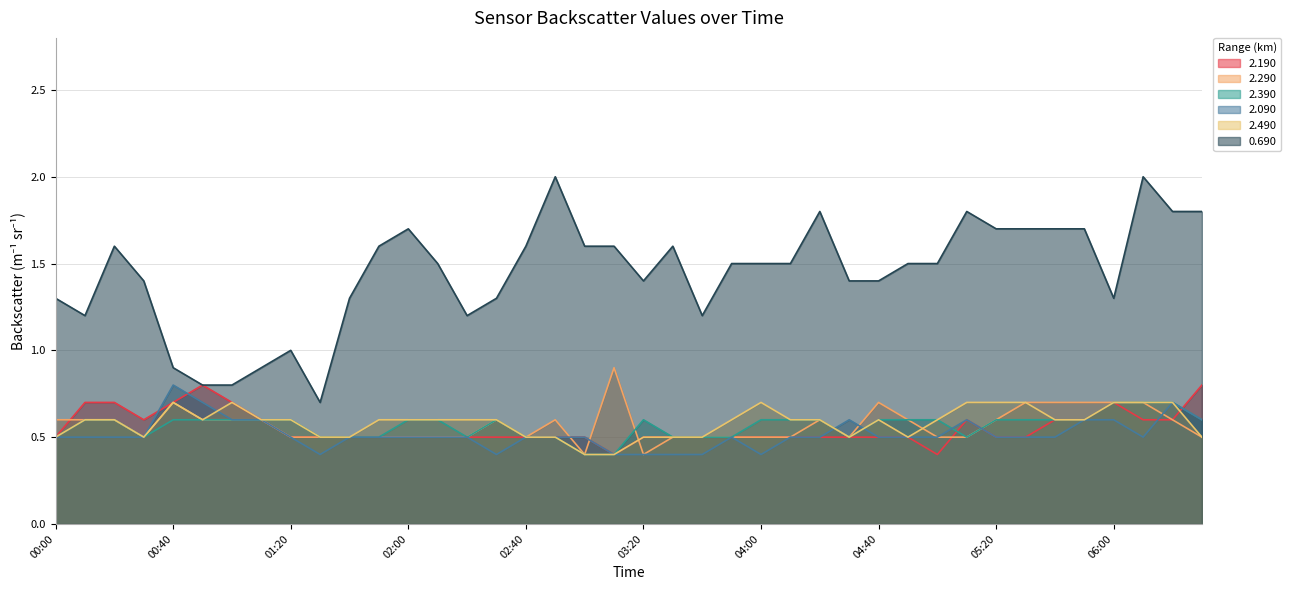

Which series has the widest spread of values?

0.690